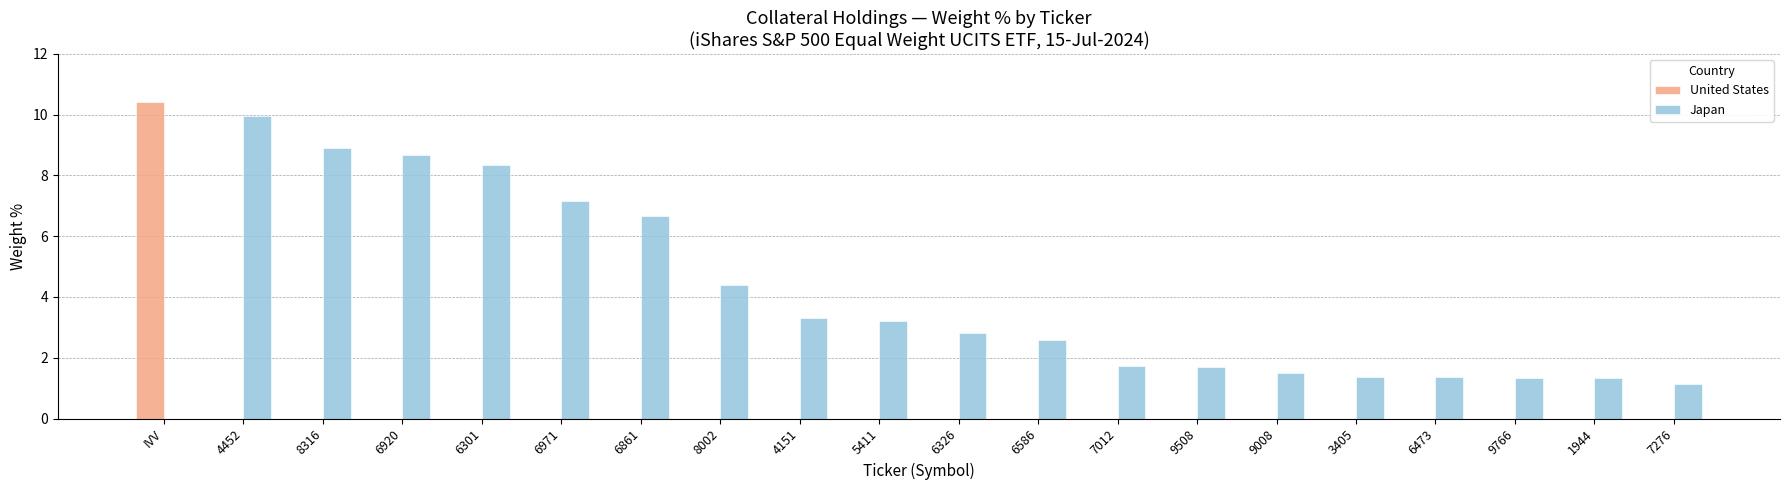

At which category is the sum across all series the highest?

IVV